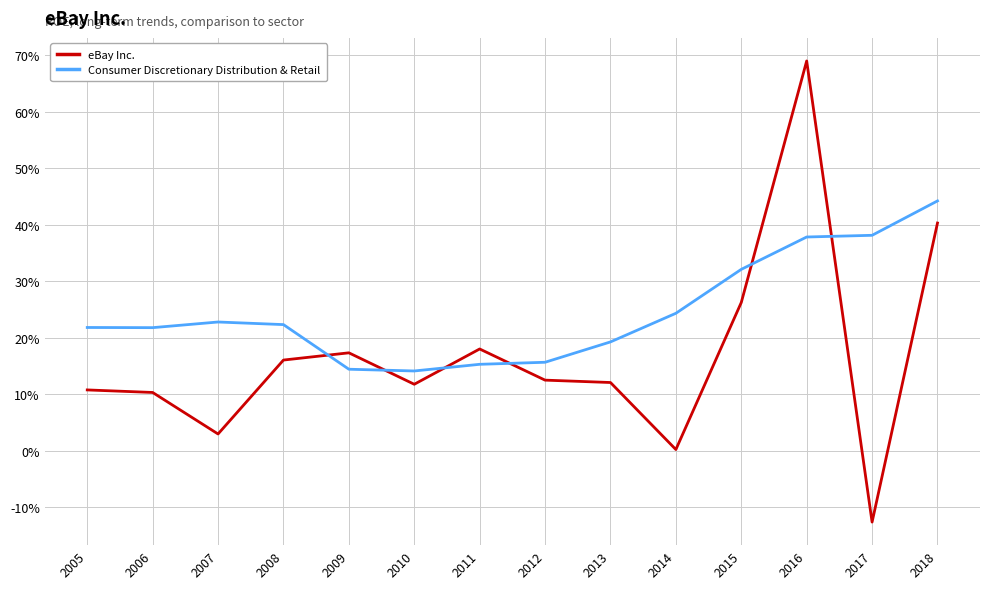

What is the average value of the Consumer Discretionary Distribution & Retail series?

0.2